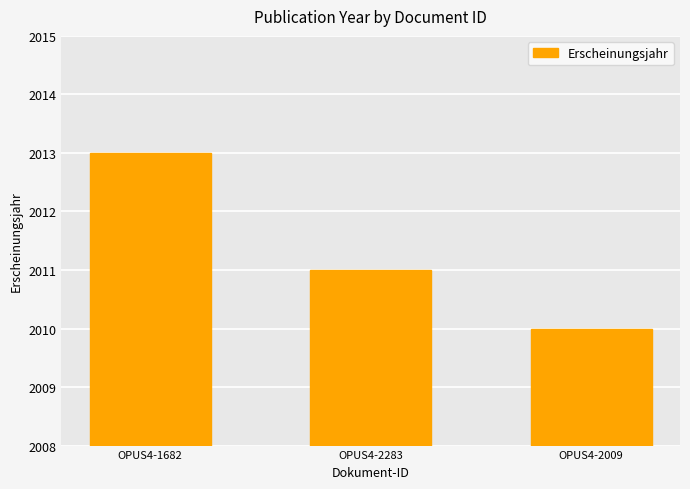

Approximately how many times larger is the value at OPUS4-2283 compared to OPUS4-2009?

1.0